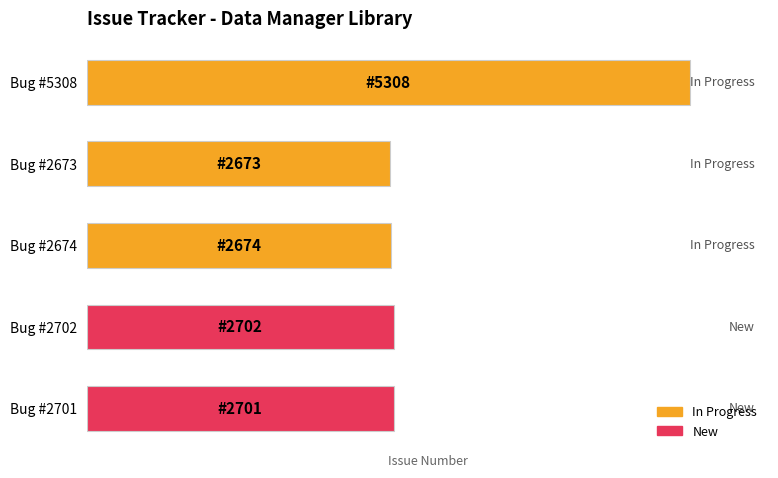

Are the bars horizontal?

Yes